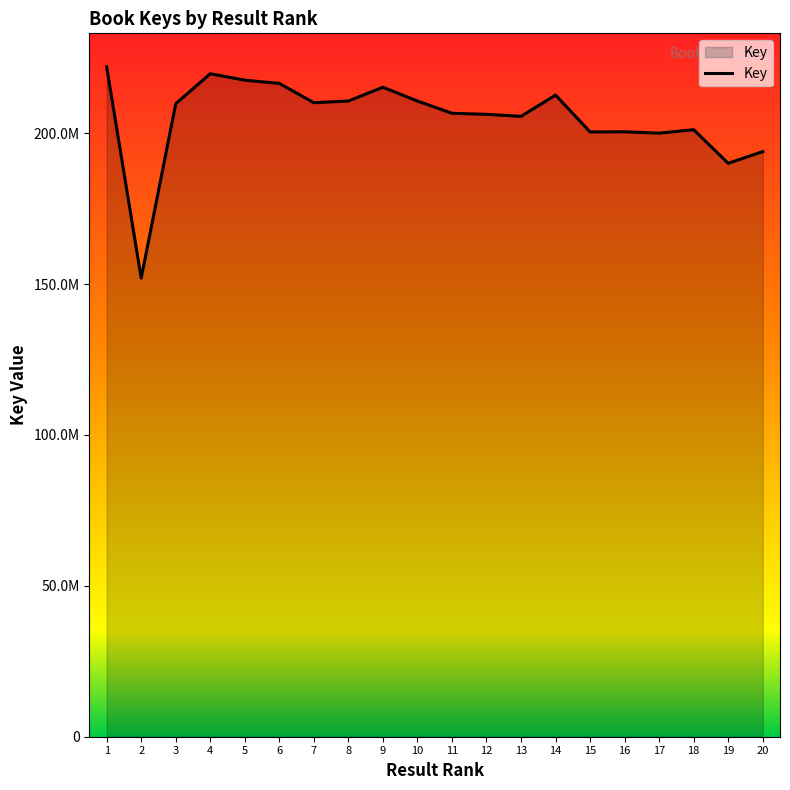

What is the difference between the values at 3 and 7?

331154